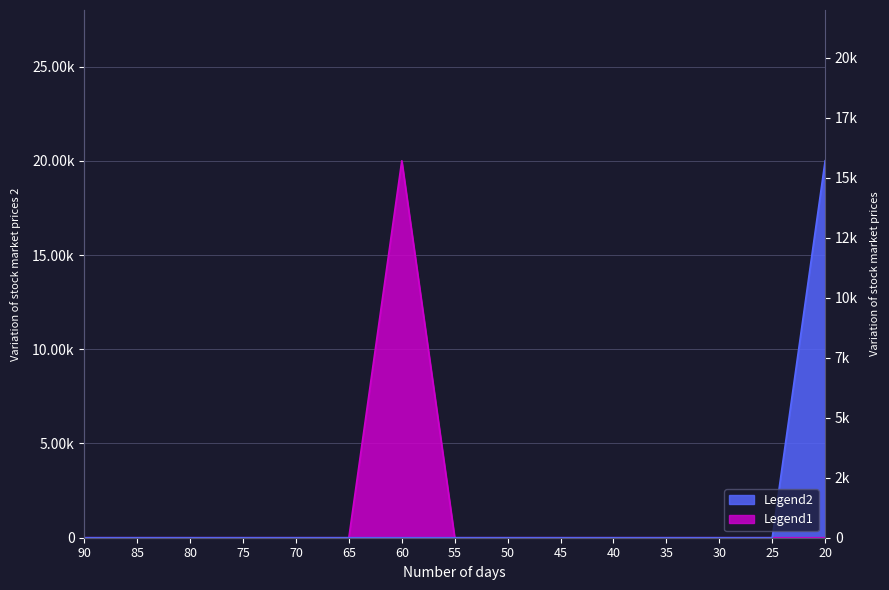

Rank the series by their maximum value, from highest to lowest.

Legend1, Legend2